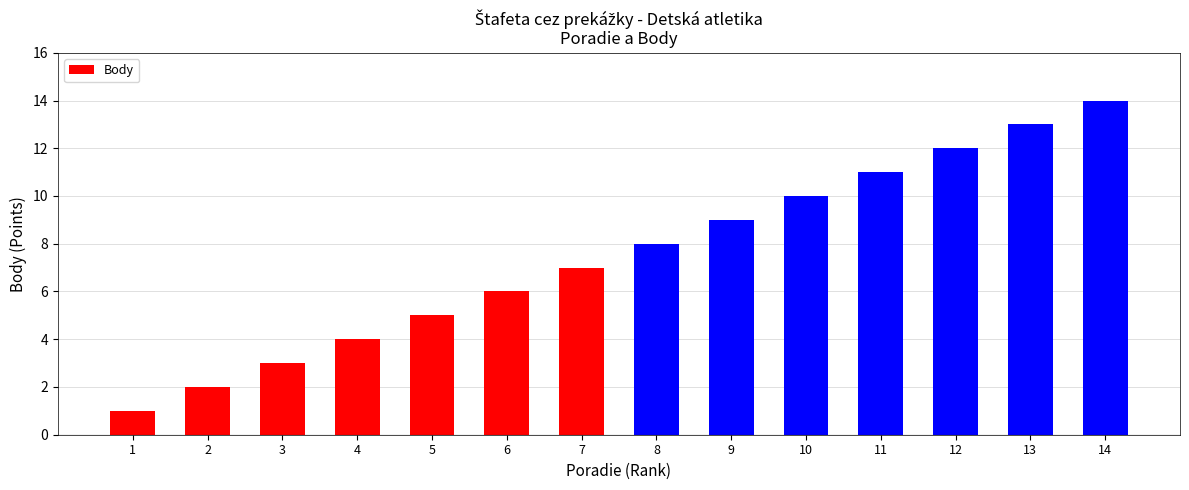

List the labels in order of value, largest first.

14, 13, 12, 11, 10, 9, 8, 7, 6, 5, 4, 3, 2, 1